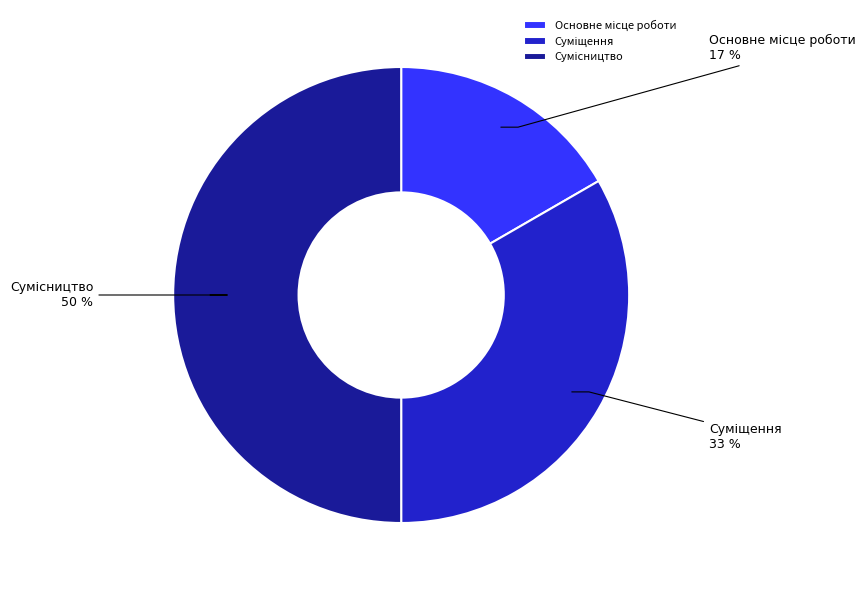

To the nearest percent, what is the difference between the largest and smallest slice percentages?

33%